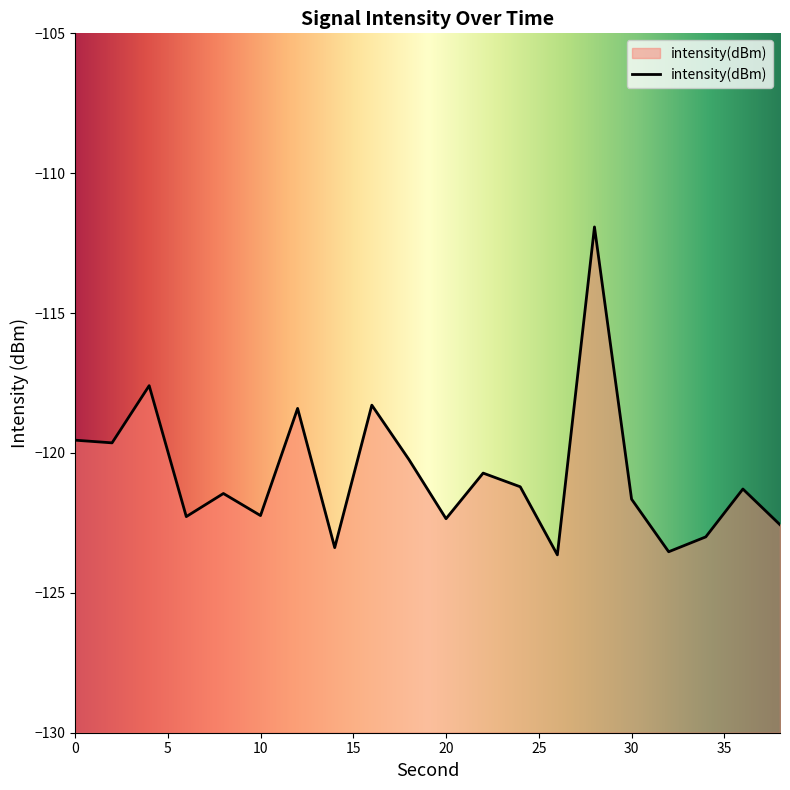

What is the greatest value displayed?

-111.9